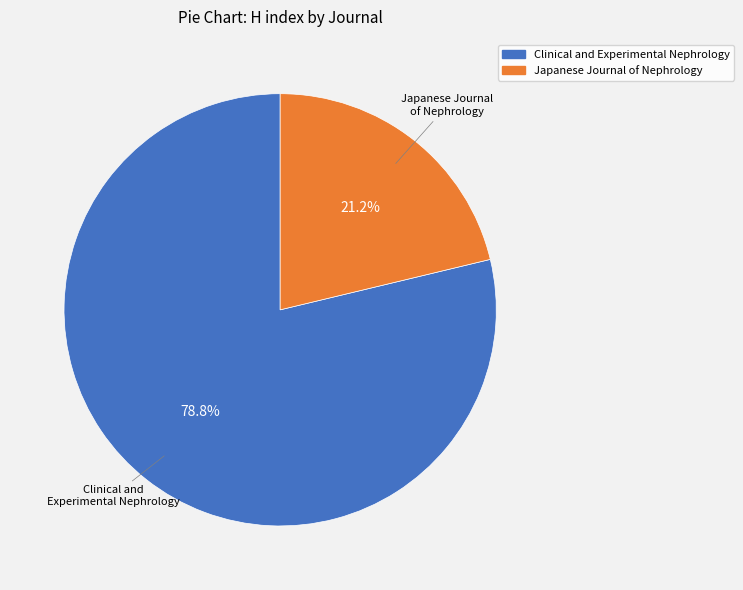

Which slice is the smallest?

Japanese Journal of Nephrology